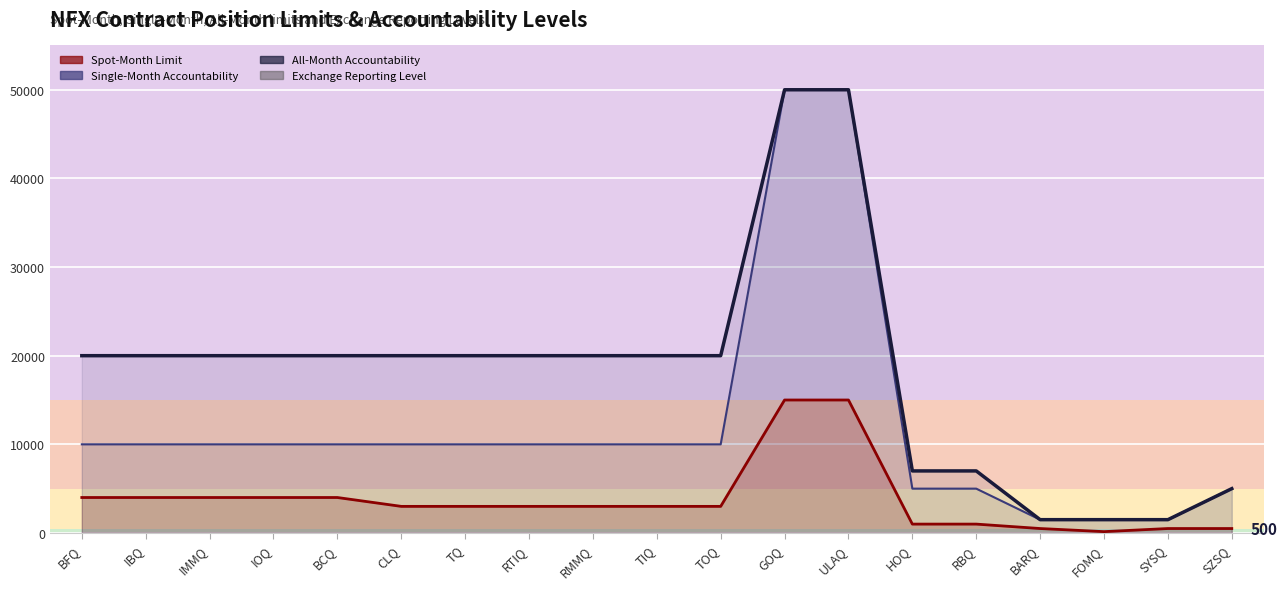

What is the difference between the maximum and minimum values in the Single-Month Accountability series?

48500